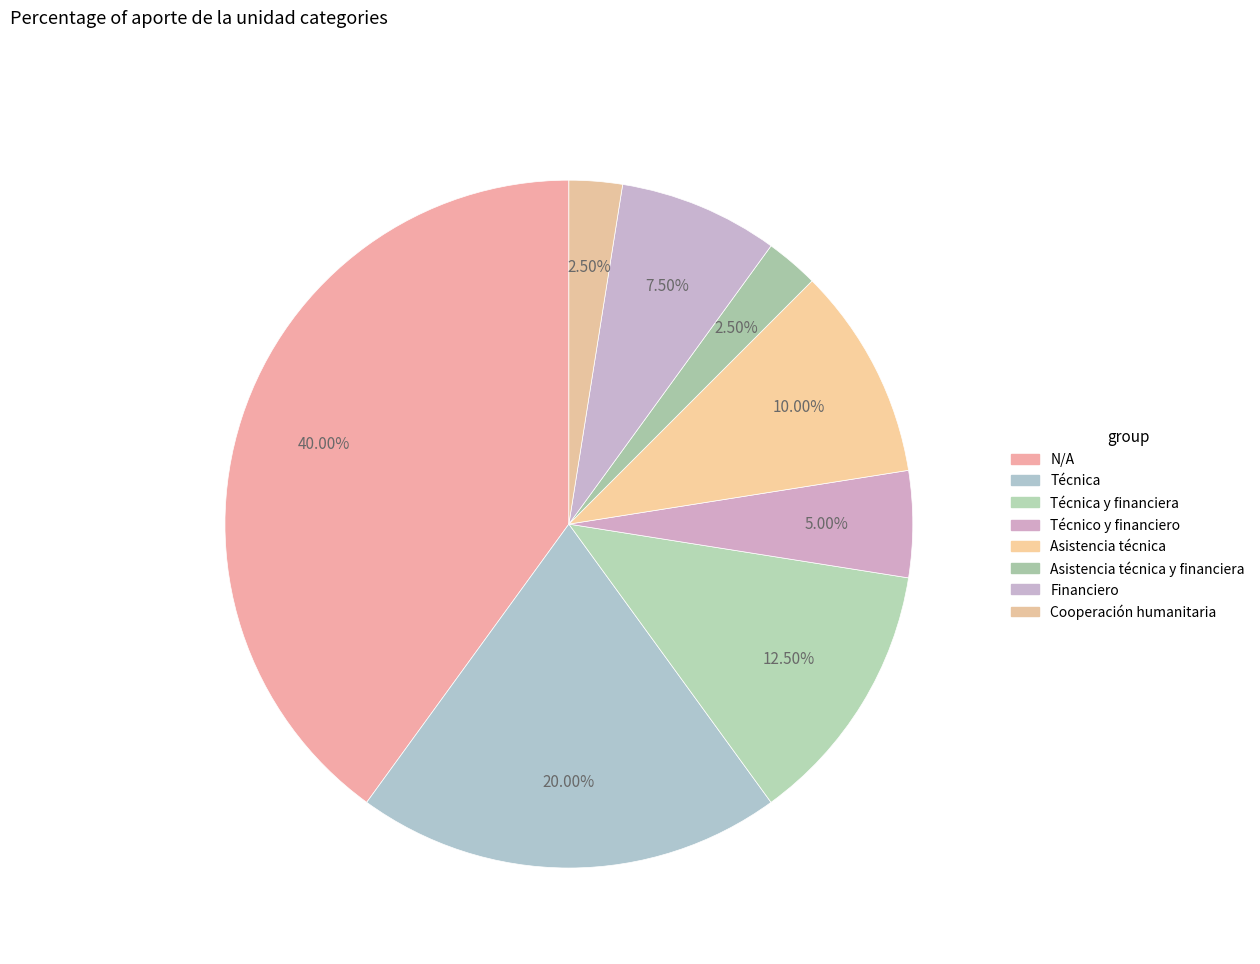

How many slices are in this pie chart?

8